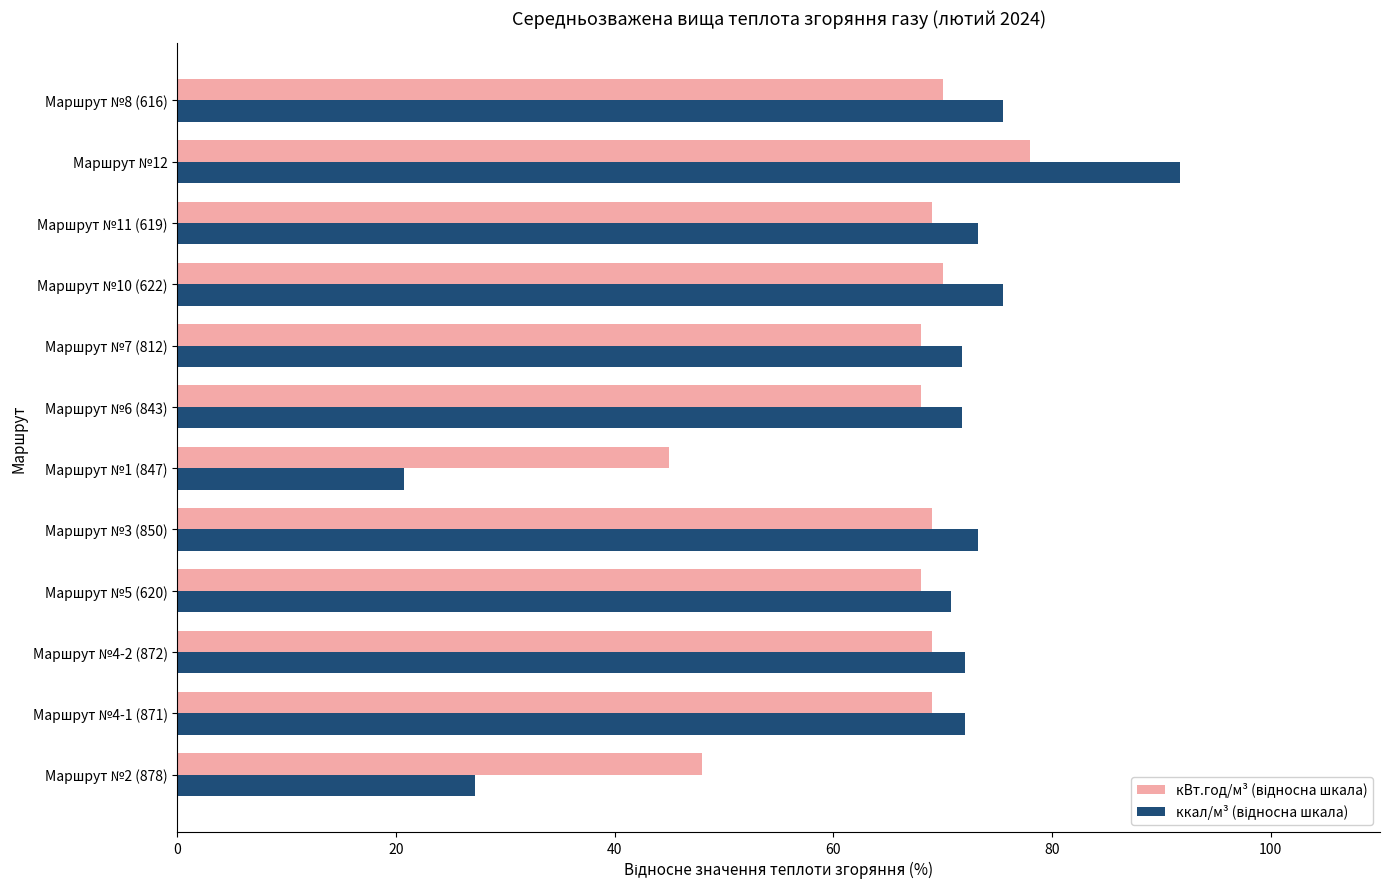

How many categories are shown in the chart?

12